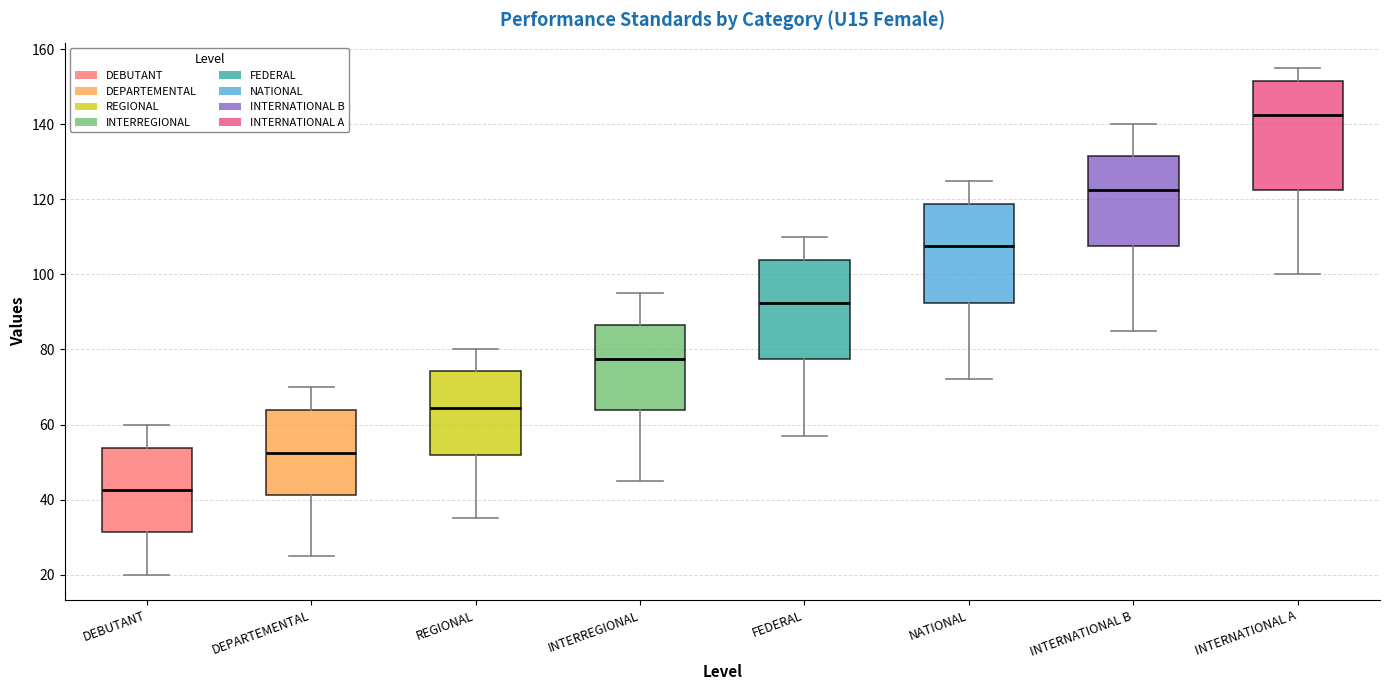

Where is the lower edge of the box for INTERNATIONAL B on the y-axis? The values are not printed on the chart, so give them approximately, as read against the axis.

108